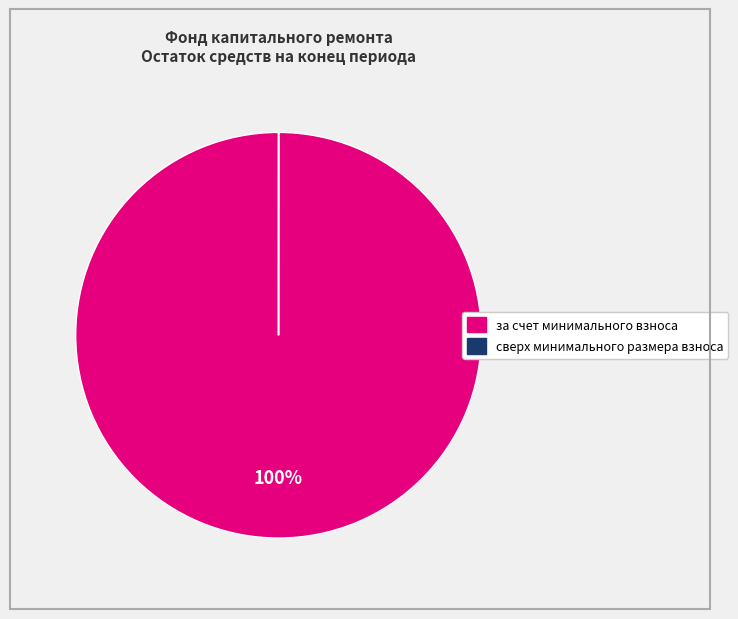

Is there any slice that represents more than half of the pie?

Yes